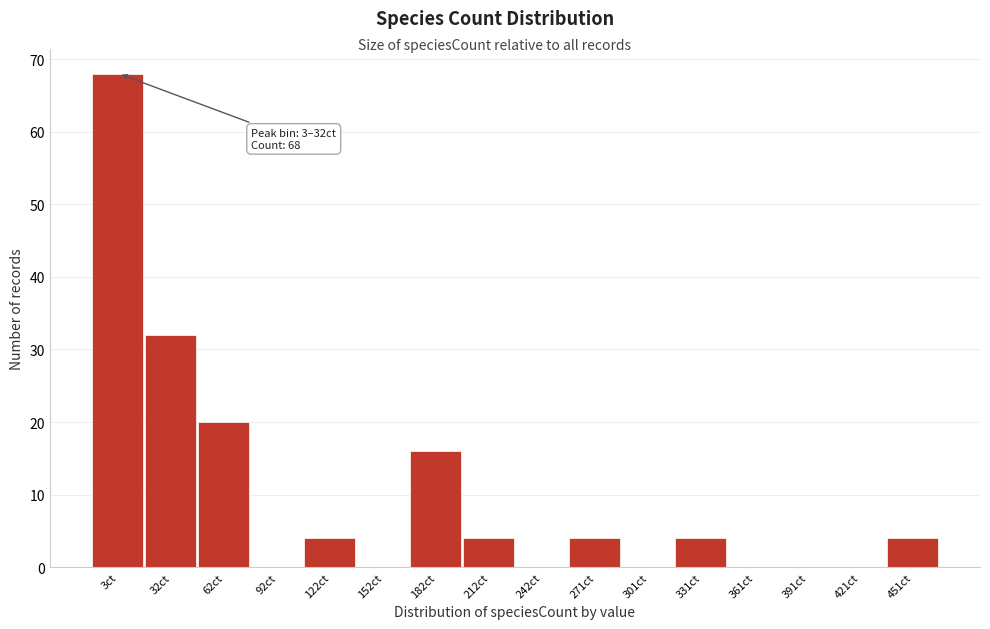

Reading left to right, extract all data points from this chart.

3ct=68	32ct=32	62ct=20	92ct=0	122ct=4	152ct=0	182ct=16	212ct=4	242ct=0	271ct=4	301ct=0	331ct=4	361ct=0	391ct=0	421ct=0	451ct=4